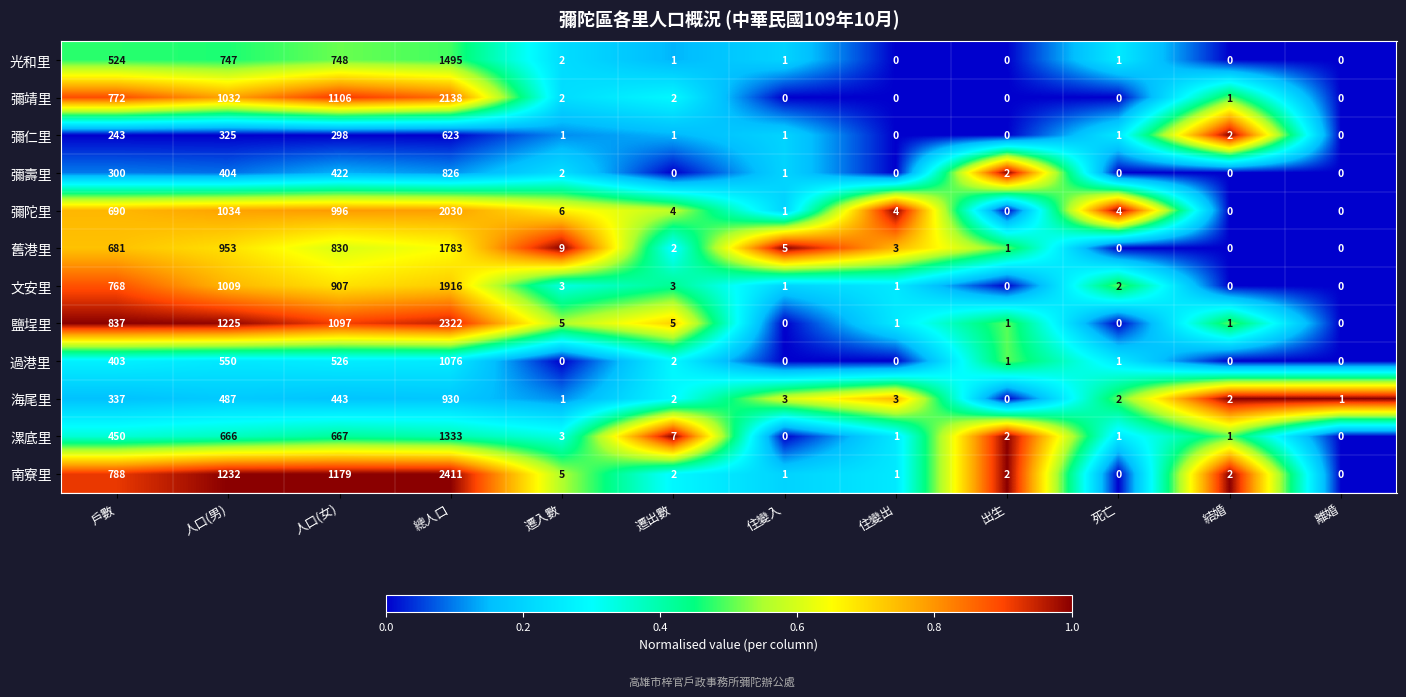

Rank the series at 總人口 from highest to lowest value.

南寮里, 鹽埕里, 彌靖里, 彌陀里, 文安里, 舊港里, 光和里, 漯底里, 過港里, 海尾里, 彌壽里, 彌仁里